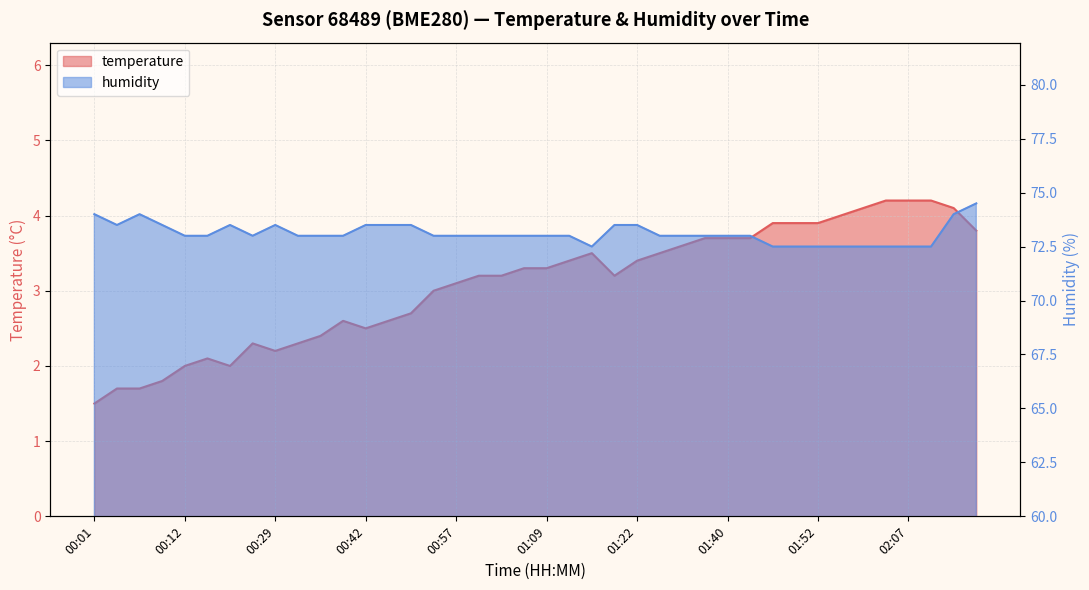

What is the label of the 25th point from the left?

01:22